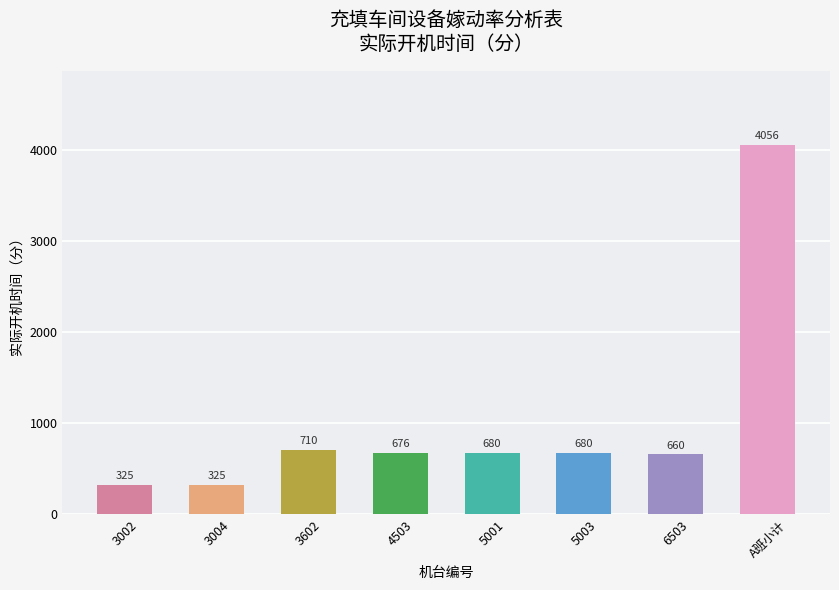

How many bars are there in total?

8